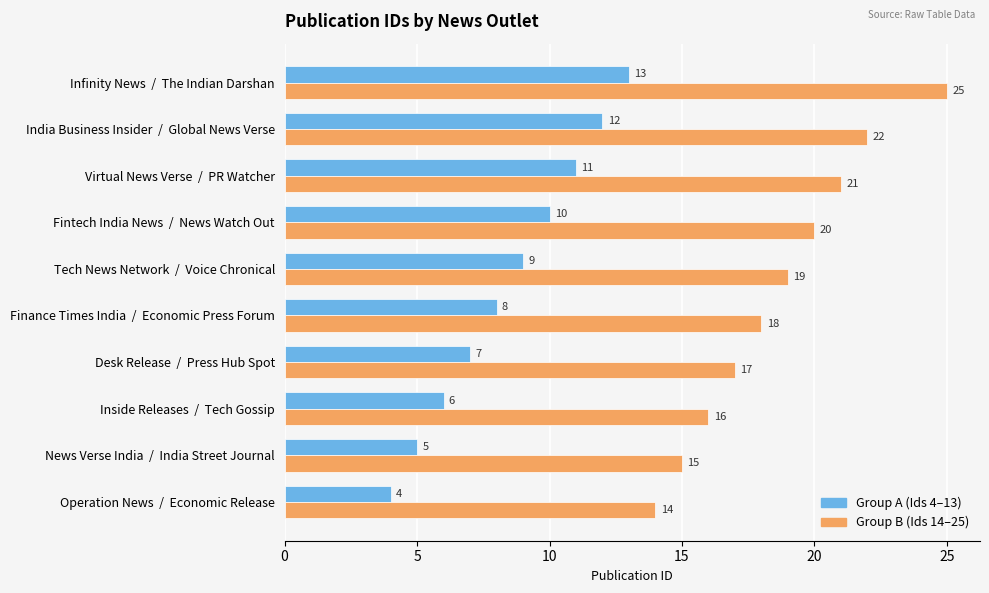

What is the maximum value for Group B (Ids 14–25)?

25